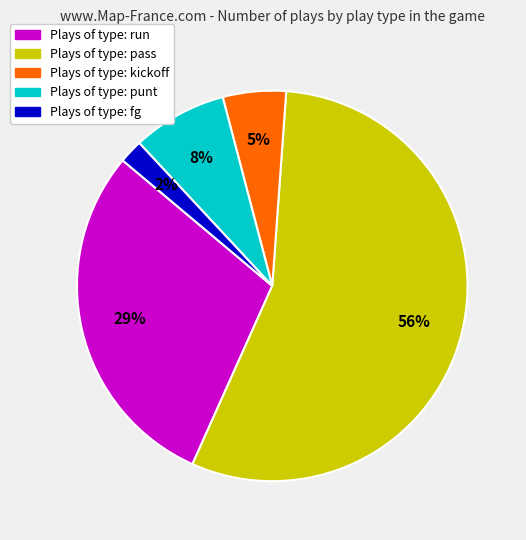

To the nearest percent, what is the average slice percentage?

20%